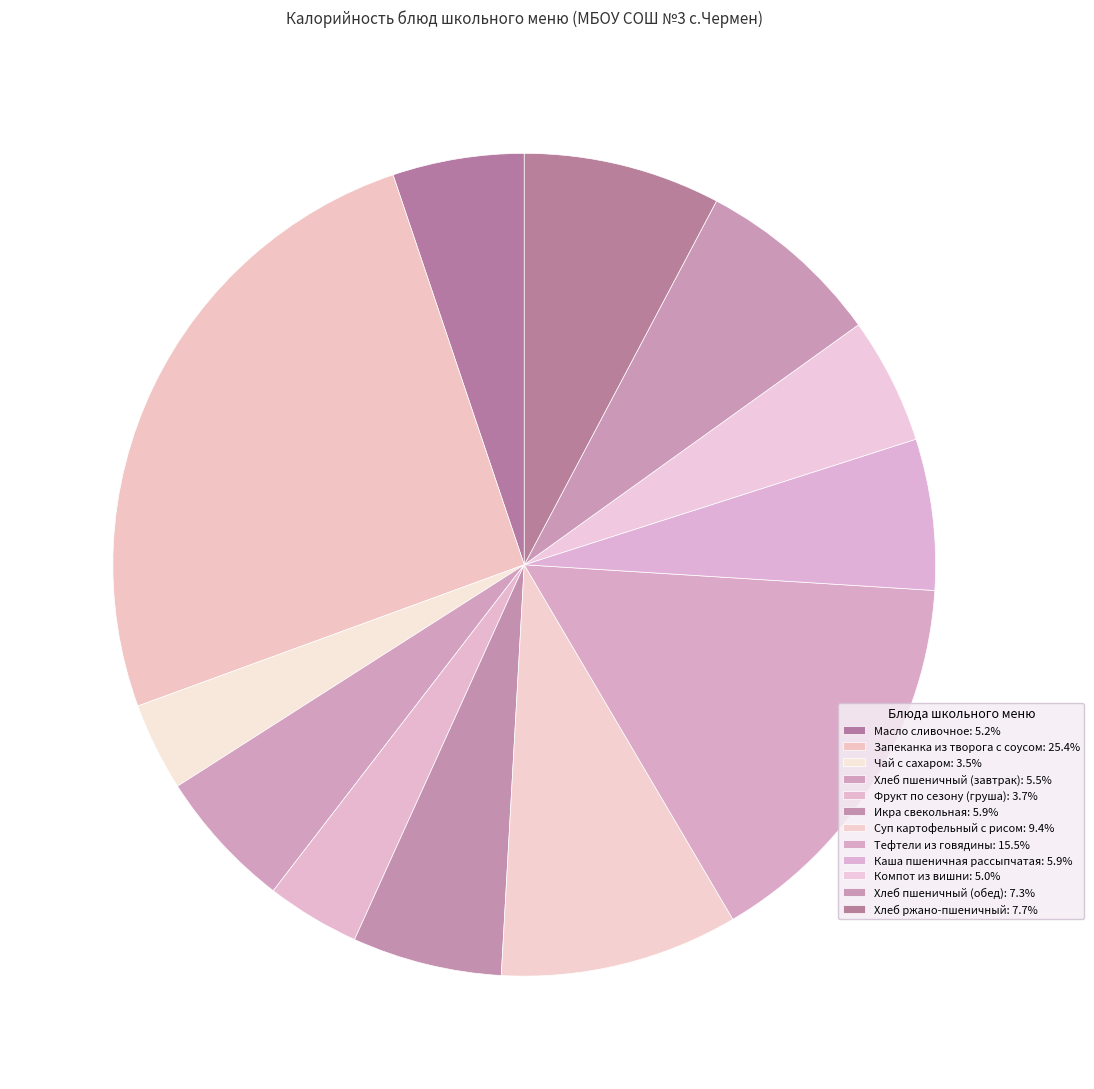

Is it true that Масло сливочное is 1% of the pie?

False